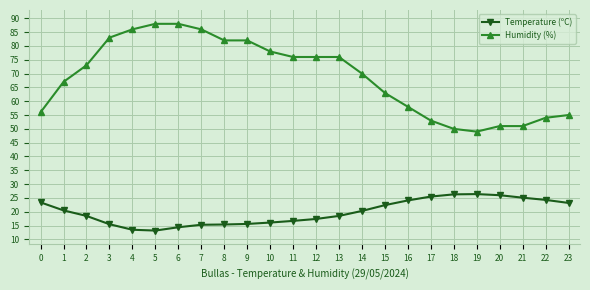

How many values in the Temperature (ºC) series are below 20?

12